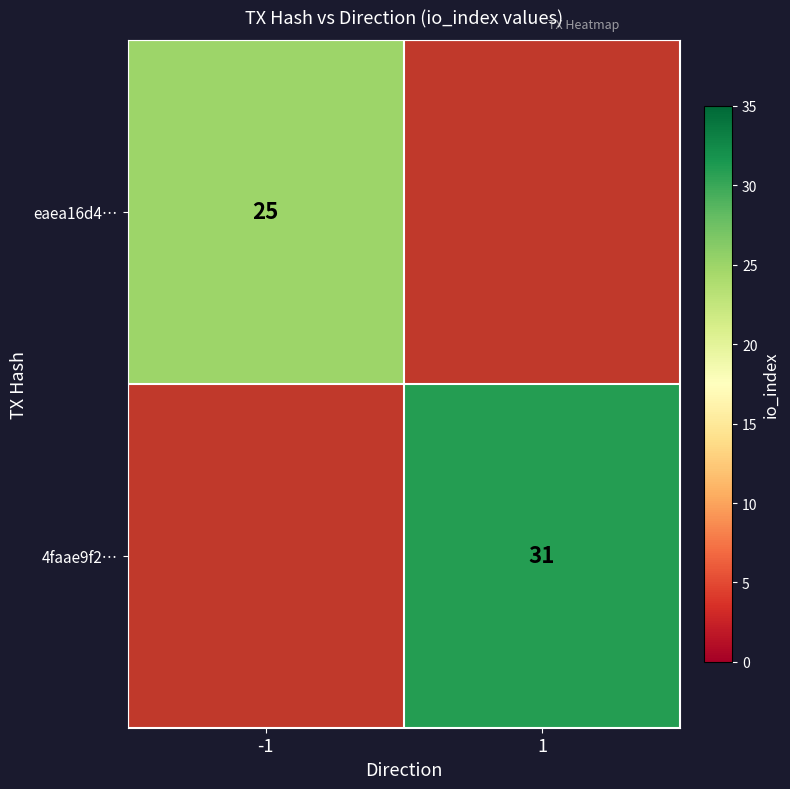

At which category does the chart reach its peak across all series?

1